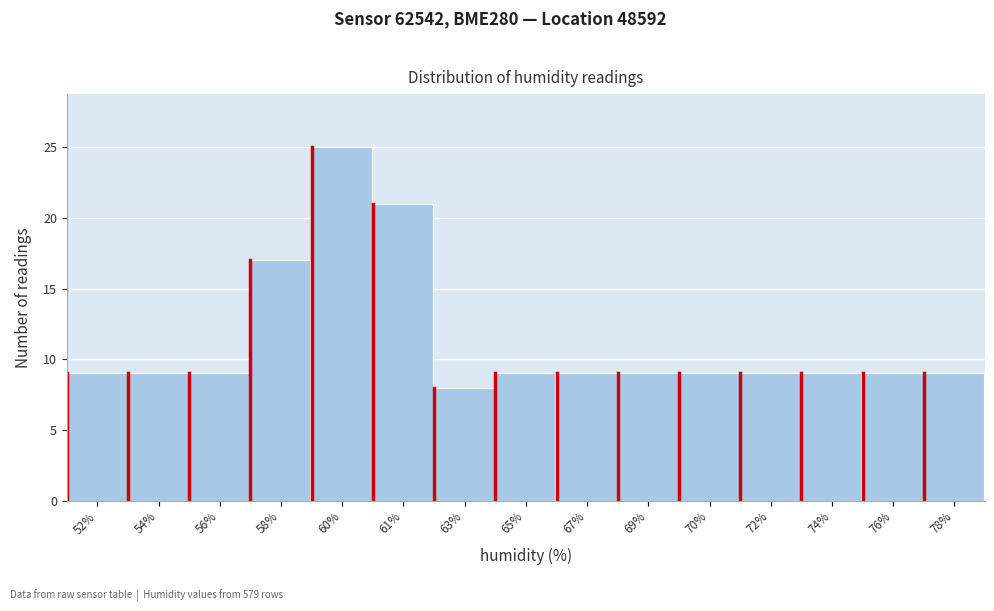

Reading left to right, transcribe all the data shown in this chart.

52%=9	54%=9	56%=9	58%=17	60%=25	61%=21	63%=8	65%=9	67%=9	69%=9	70%=9	72%=9	74%=9	76%=9	78%=9